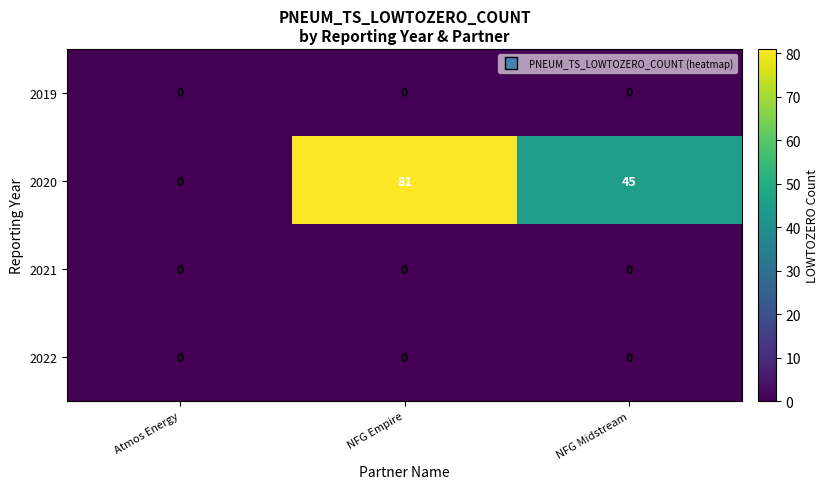

At how many categories does at least one series exceed 4?

2